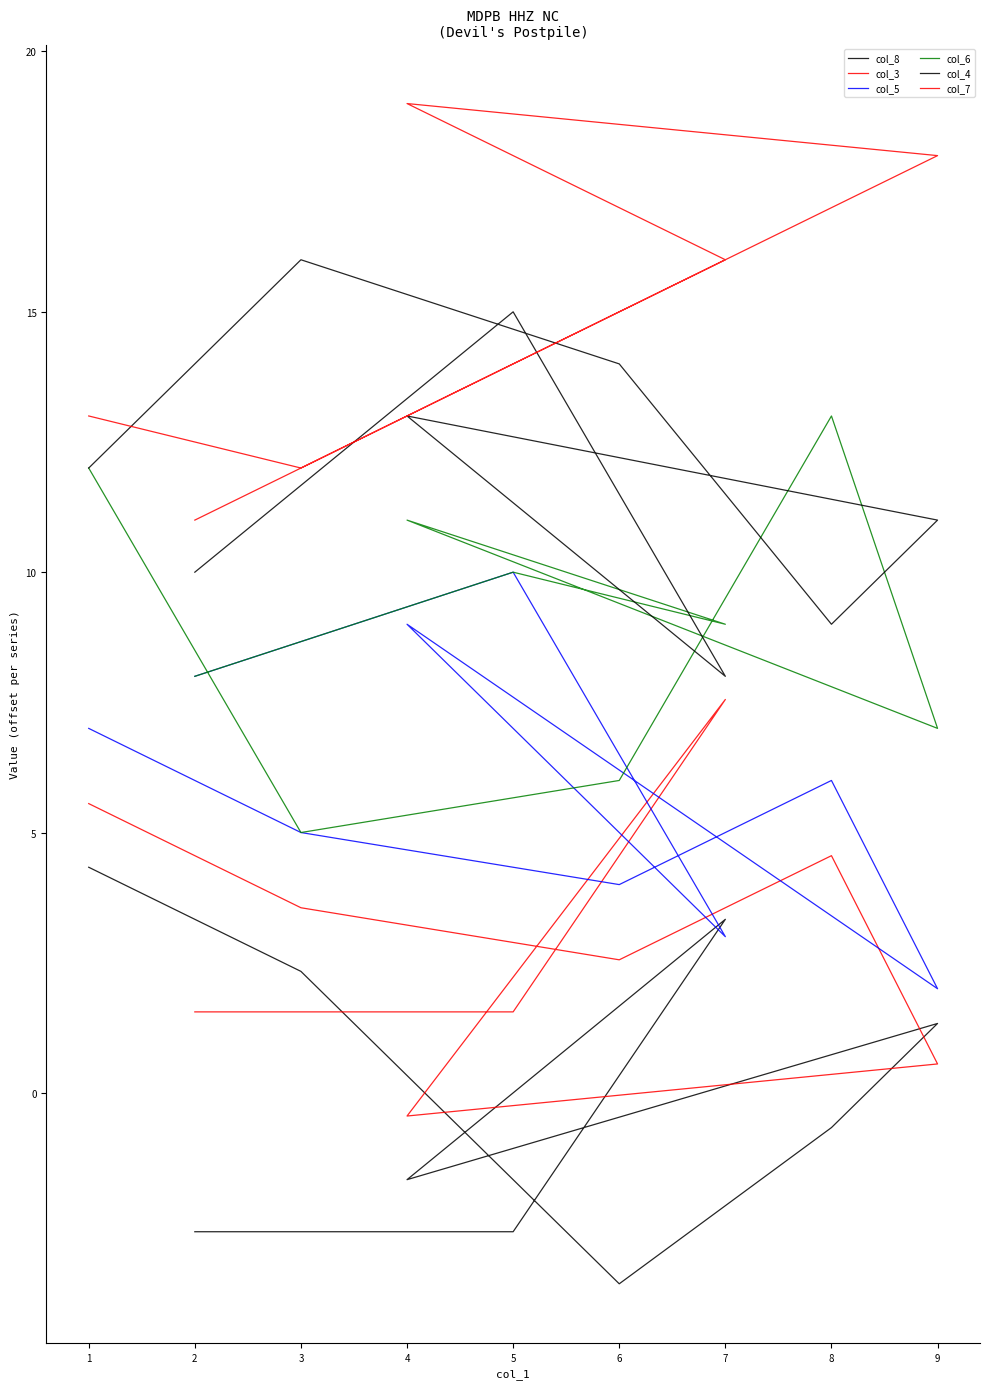

True or false: col_6 has more than 1 points higher than both neighbors.

True